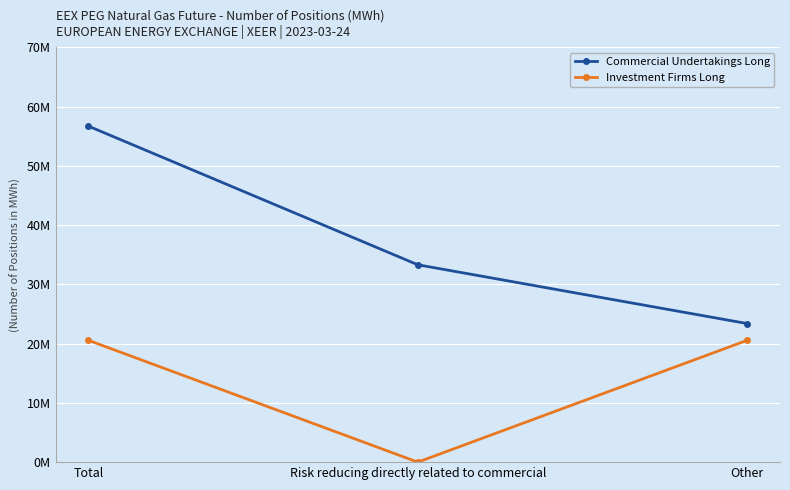

The Investment Firms Long series shows 0 at Risk reducing directly related to commercial. True or false?

True